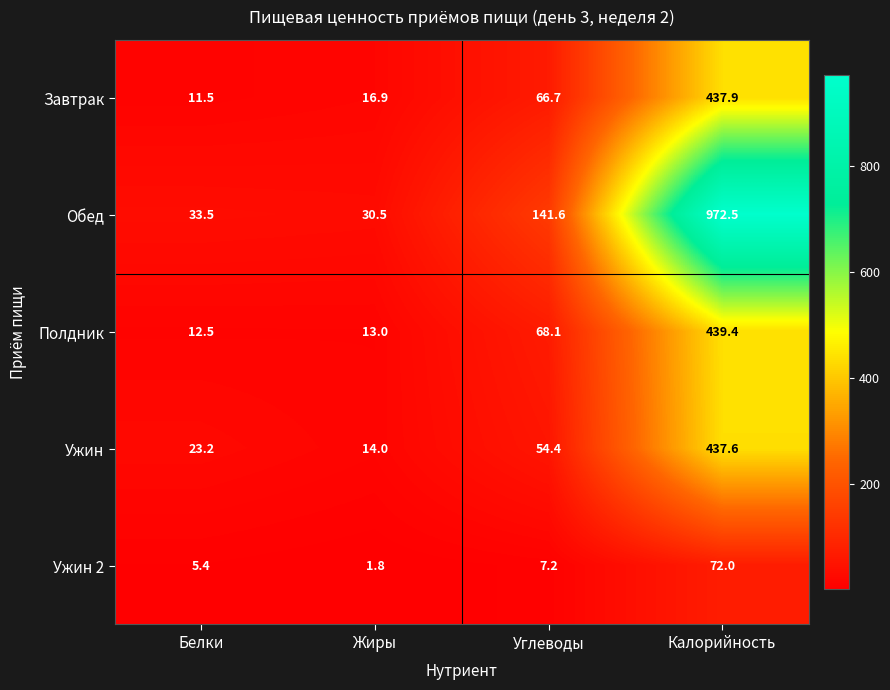

How many data points in Завтрак are less than 66?

2